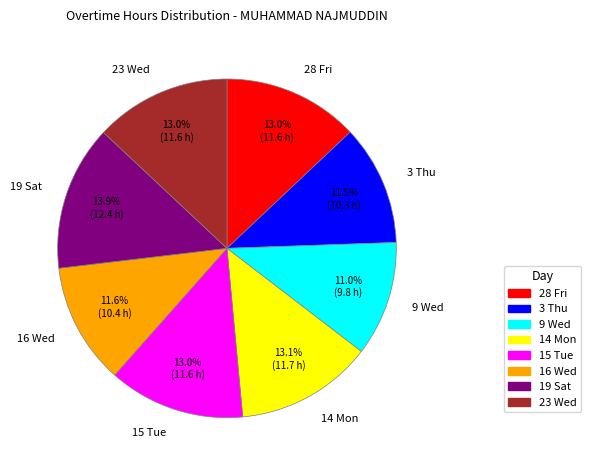

How many segments does this pie chart have?

8